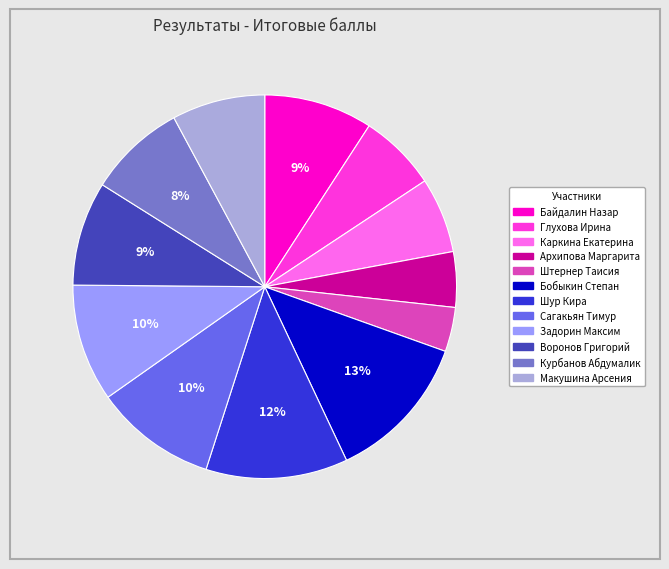

To the nearest percent, what percentage of the pie is Макушина Арсения?

8%